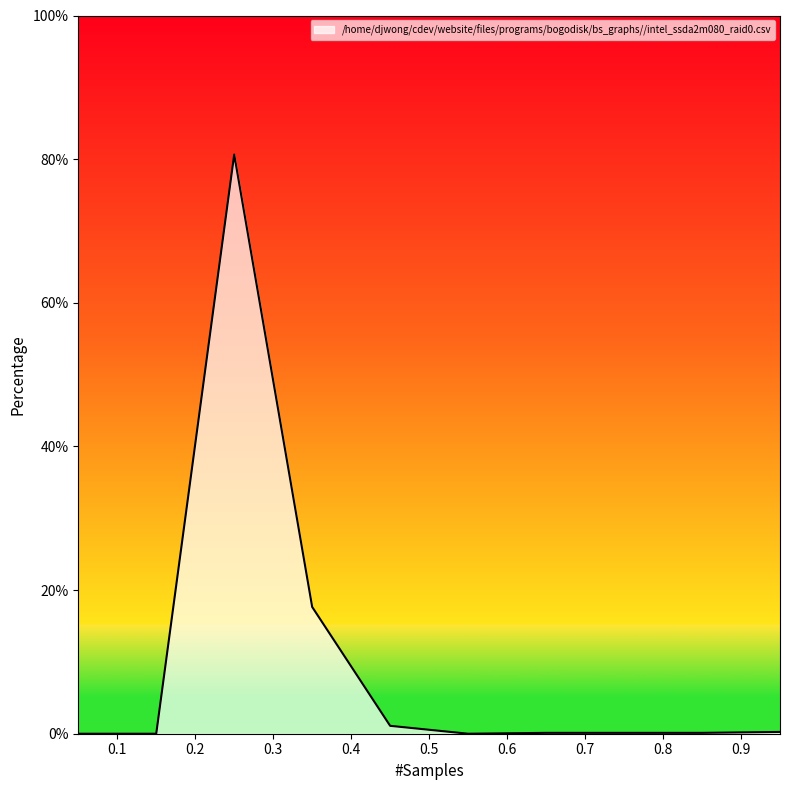

What is the difference between the maximum and minimum values?

80.6